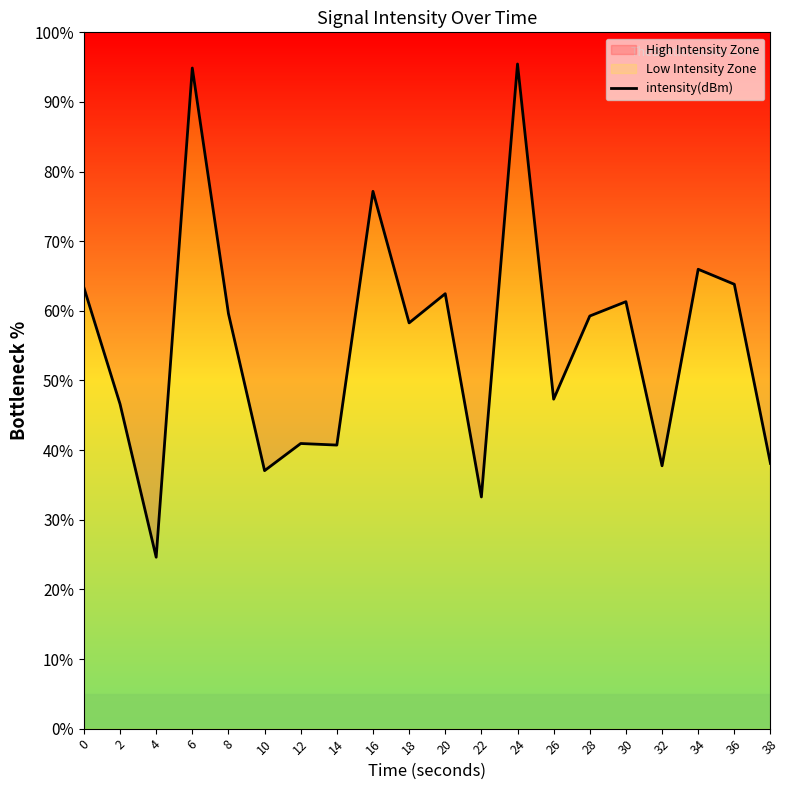

What is the difference between the second highest and minimum values?

70.3